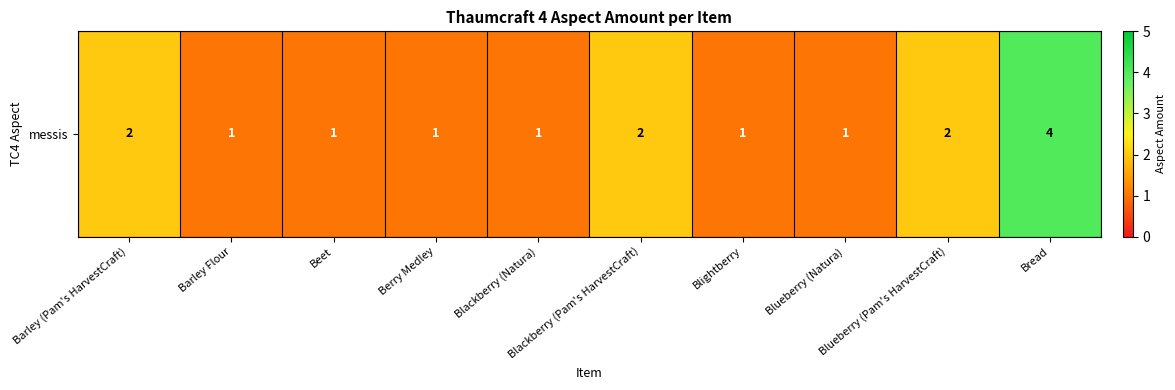

Which has a higher value, Blackberry (Pam's HarvestCraft) or Blightberry?

Blackberry (Pam's HarvestCraft)